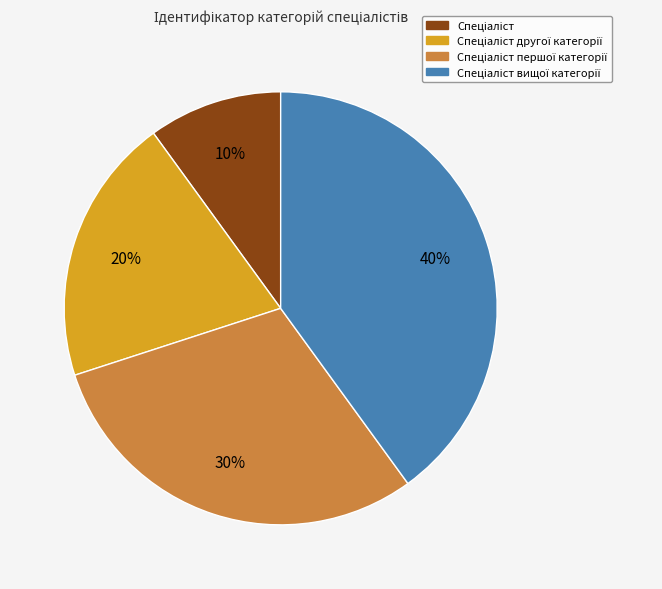

Does any single category account for the majority?

No